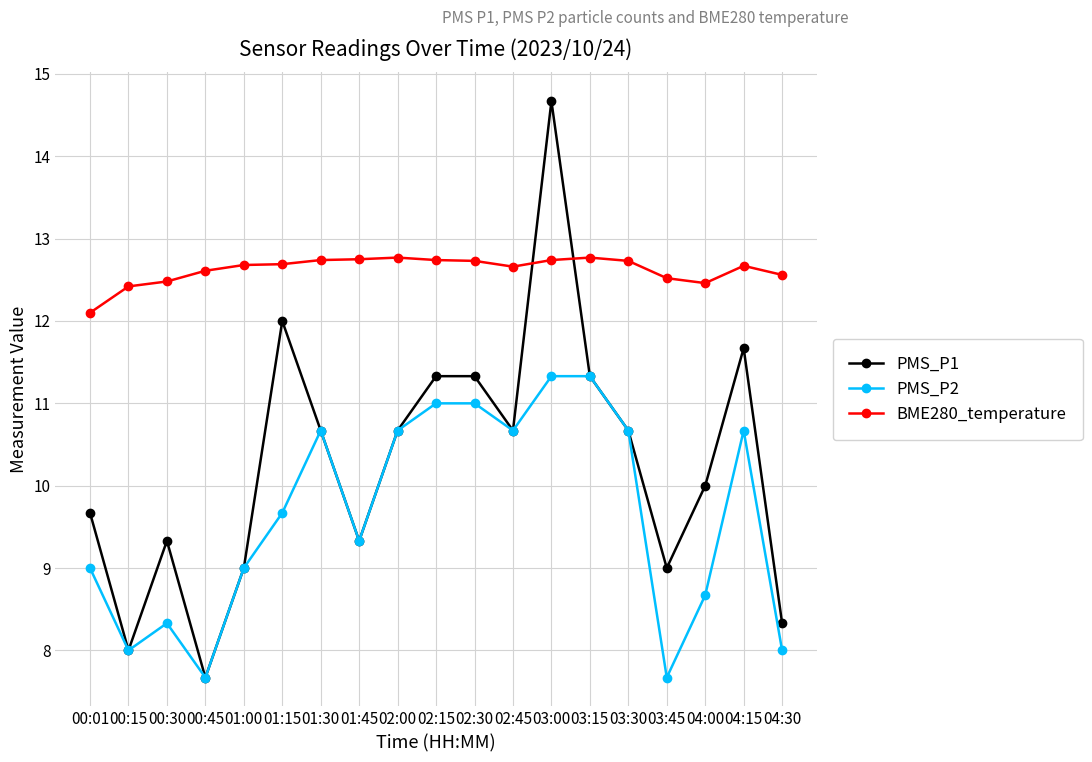

Does the chart have visible grid lines?

Yes